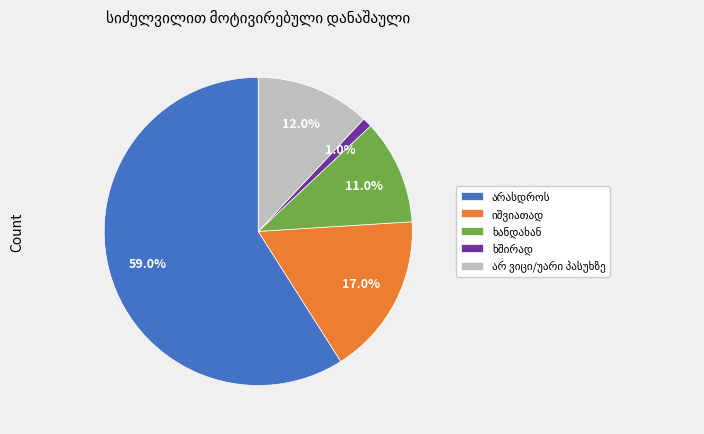

How many segments does this pie chart have?

5